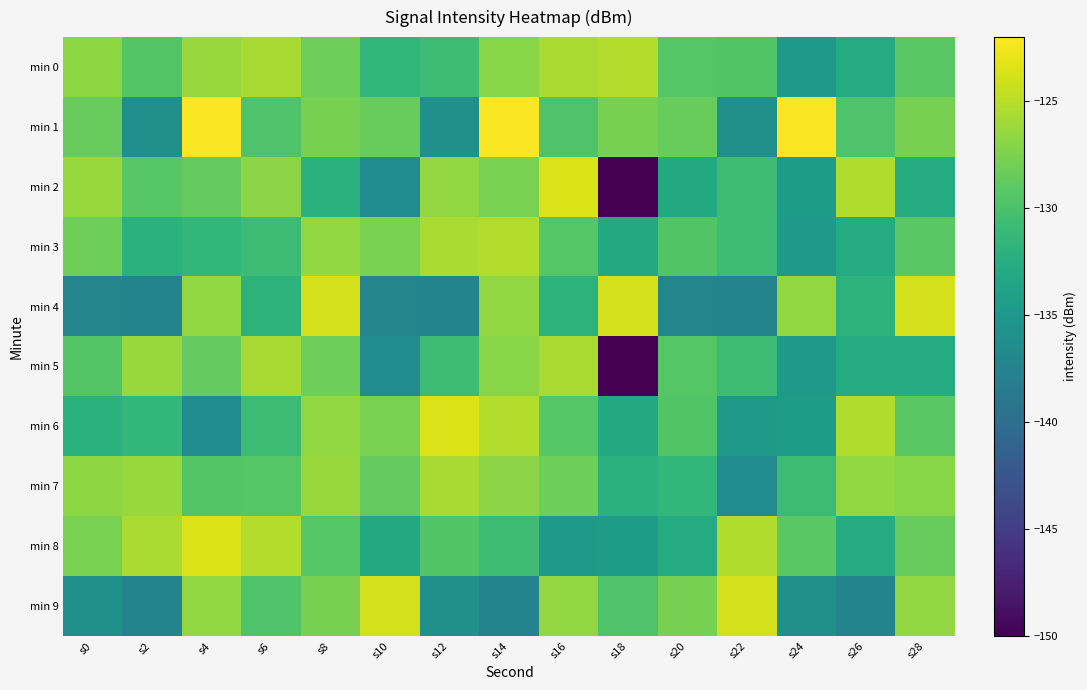

Between s20 and s0, which is larger?

s0